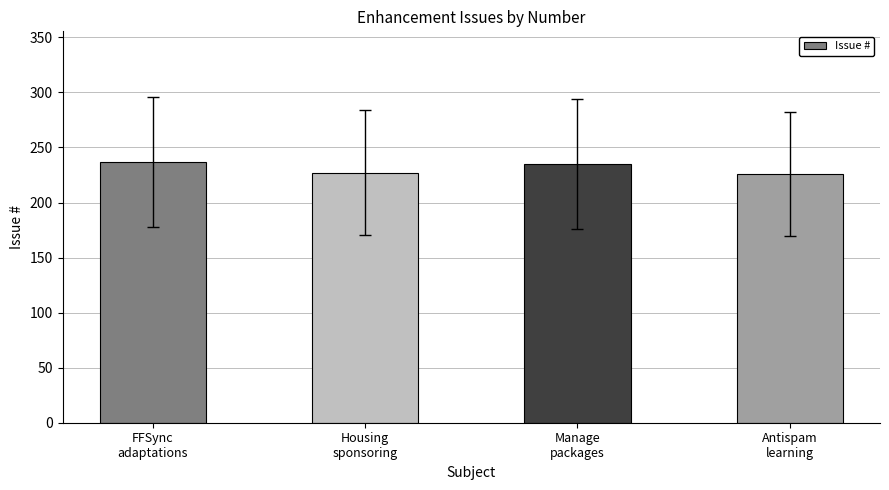

Which has a higher value, Antispam
learning or Manage
packages?

Manage
packages